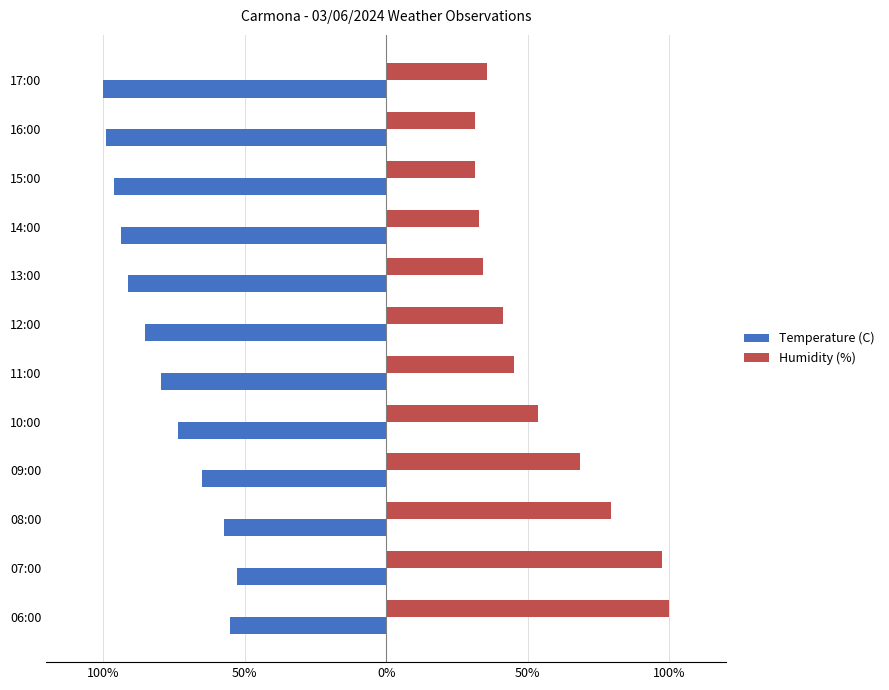

What are all the series names shown in the legend?

Temperature (C), Humidity (%)